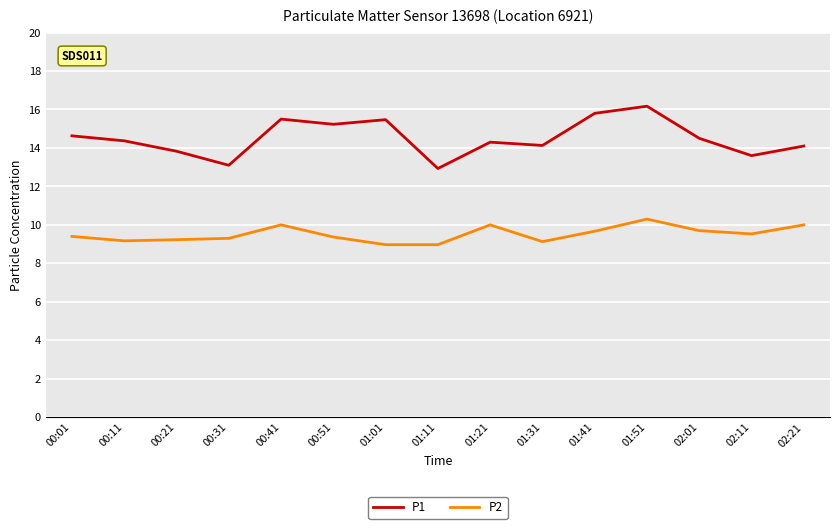

What is the maximum value shown in the chart?

16.2